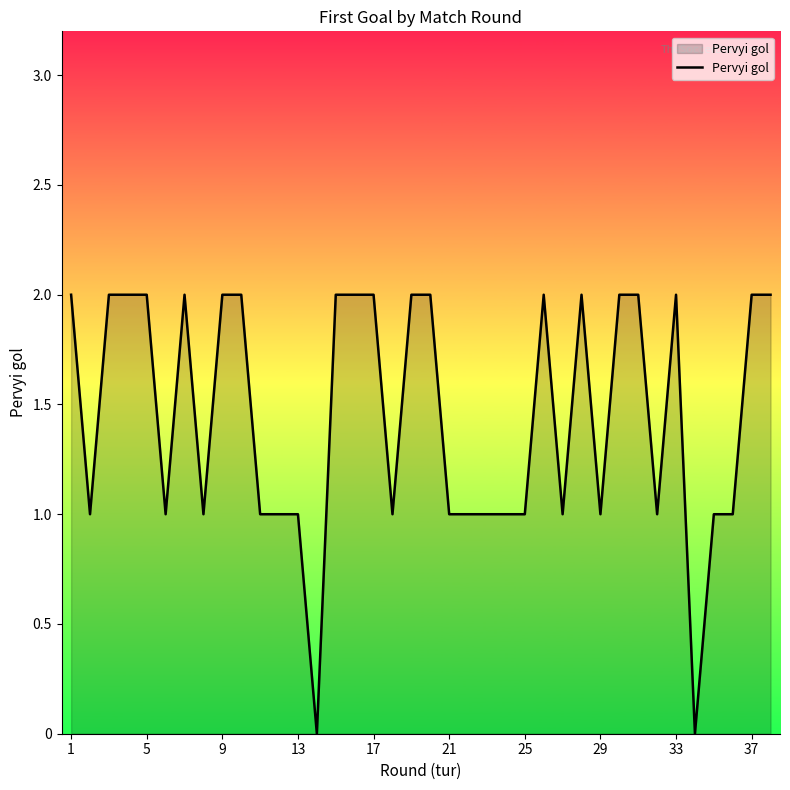

What is the difference between the second highest and minimum values?

2